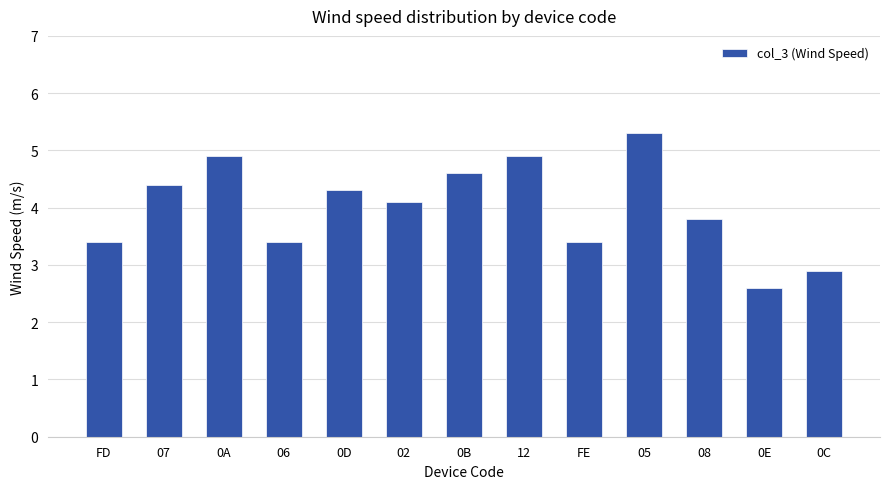

How many values exceed 4?

7